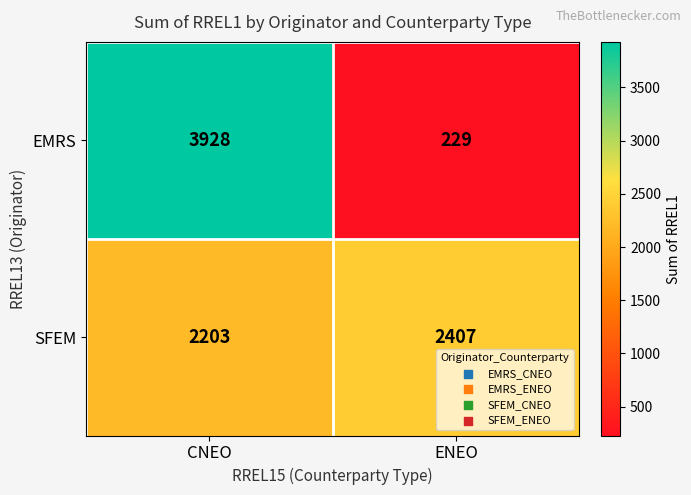

What is the sum of the EMRS values at ENEO and CNEO?

4157